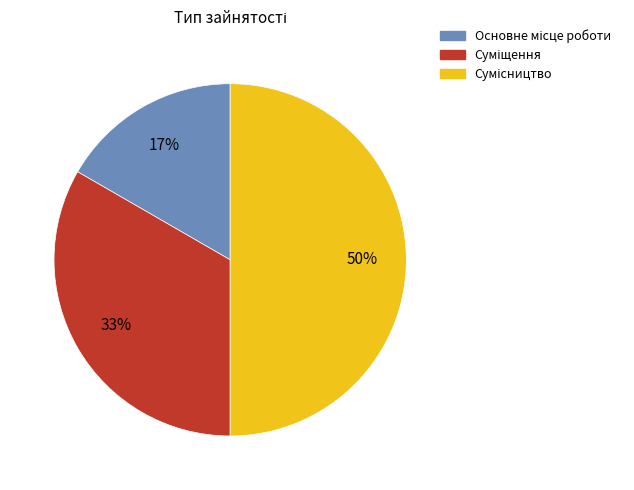

To the nearest percent, what is the average slice percentage?

33%